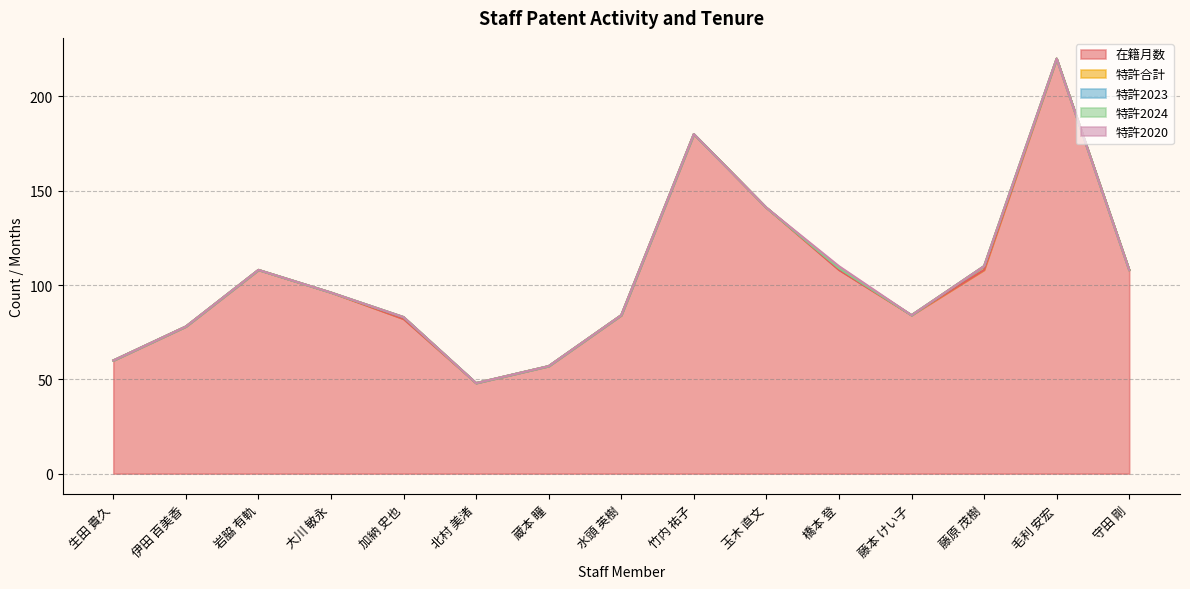

Which series has the widest spread of values?

在籍月数